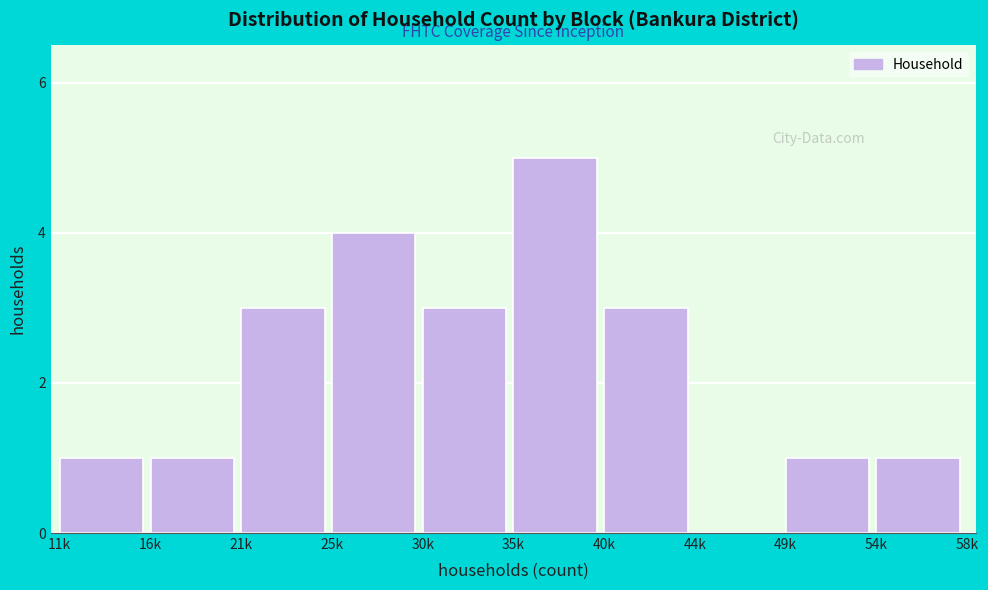

Reading left to right, extract all data points from this chart.

11k=1	16k=1	21k=3	25k=4	30k=3	35k=5	40k=3	44k=0	49k=1	54k=1